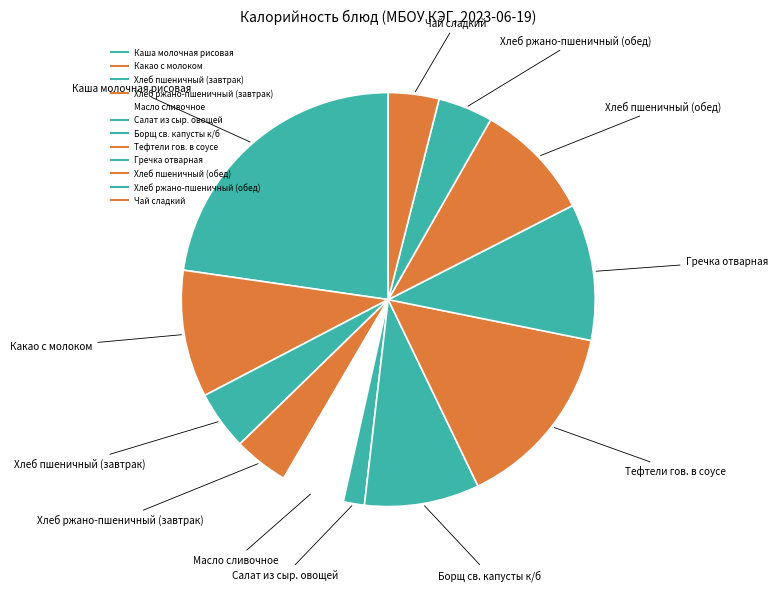

How many slices are in this pie chart?

12